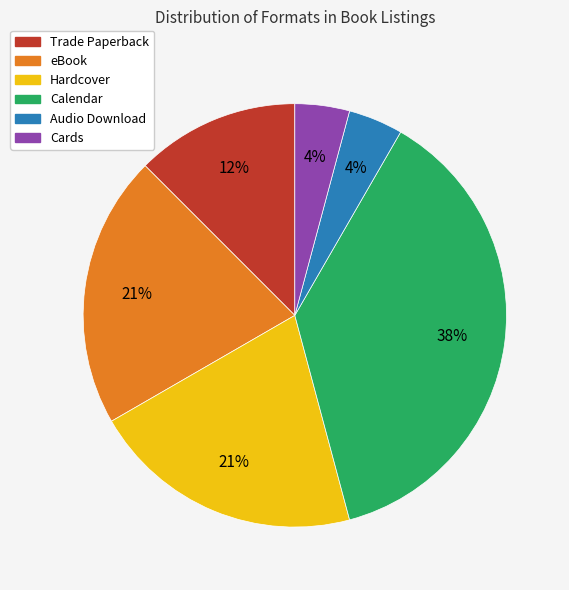

How many segments does this pie chart have?

6